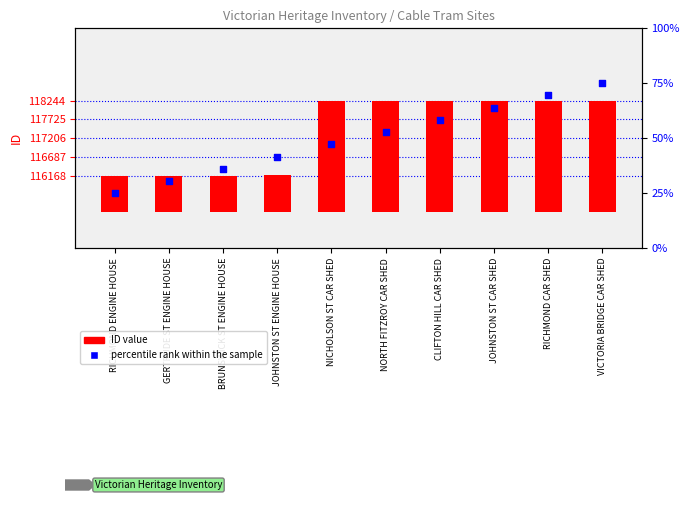

What are all the series names shown in the legend?

ID value, percentile rank within the sample